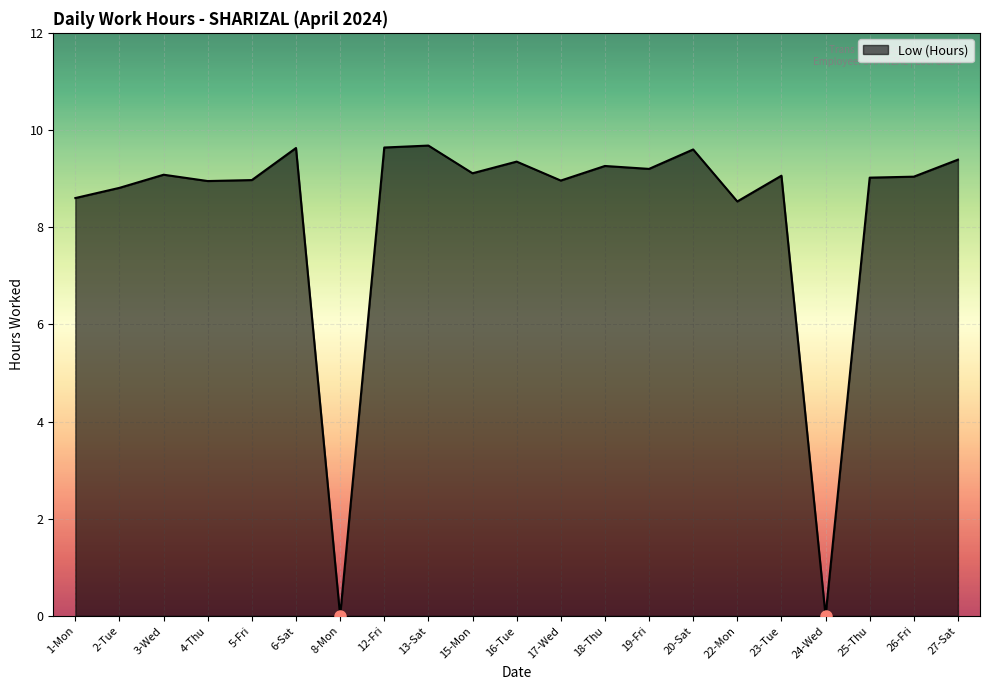

What is the greatest value displayed?

9.7